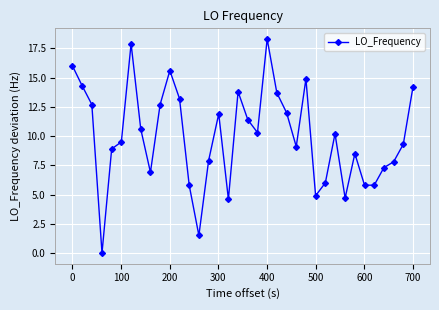

True or false: there are more than 1 points higher than both neighbors.

True